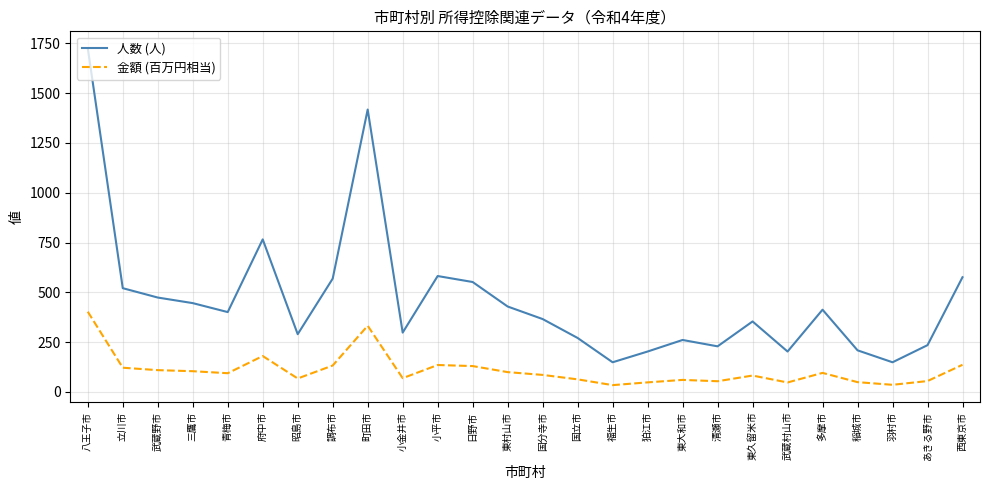

Does the chart display data point markers on the line(s)?

No